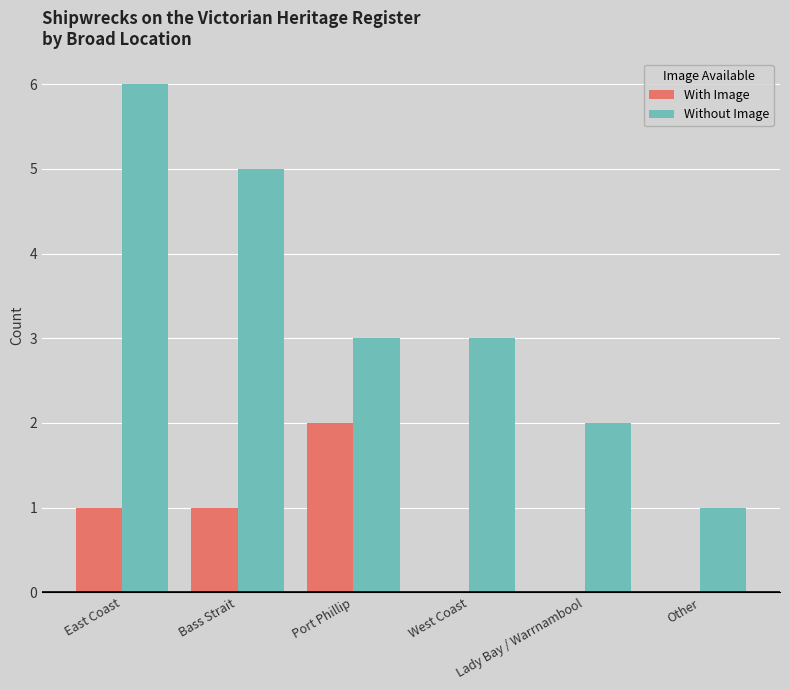

At which label does With Image reach its peak?

Port Phillip